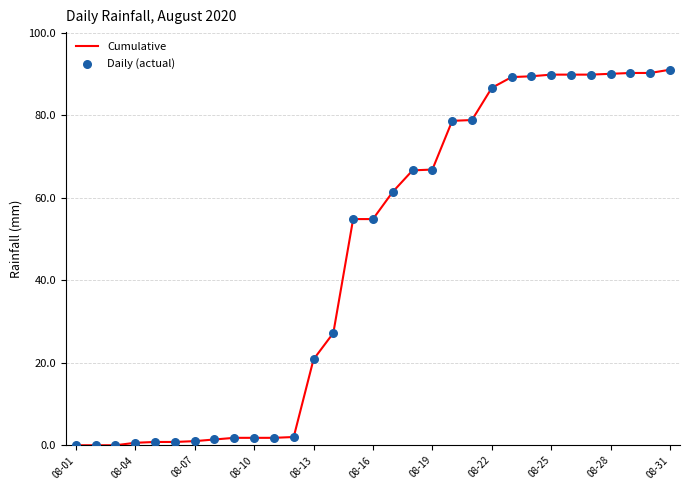

What is the greatest value displayed?

91.0